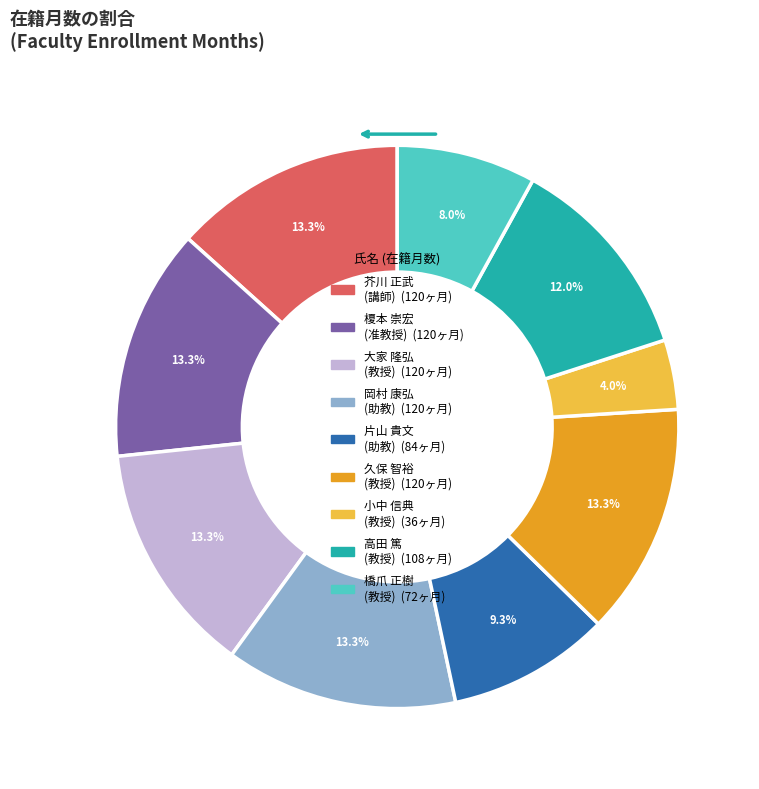

Which slice is the smallest?

小中 信典 (教授)